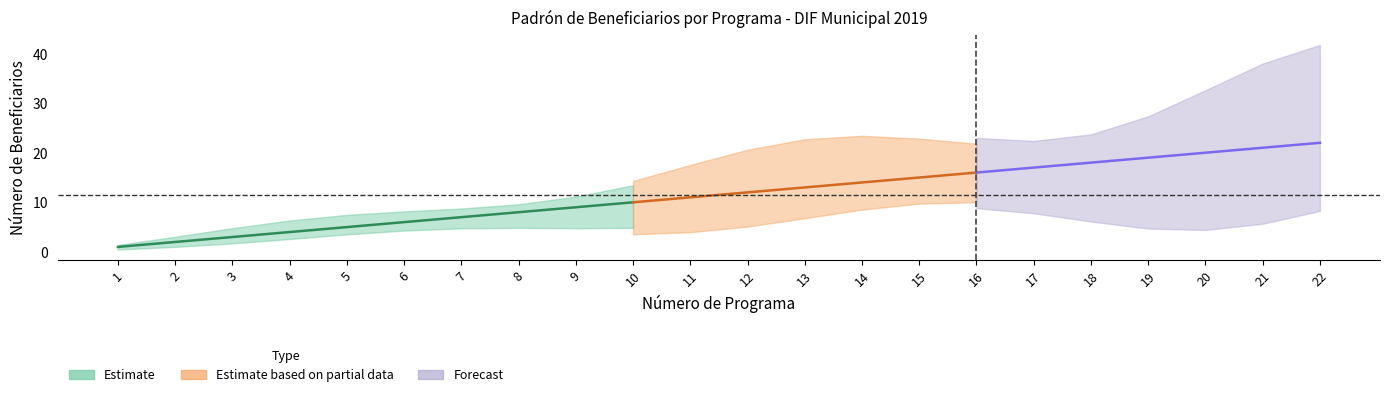

Is this an area chart (filled region under the line)?

No